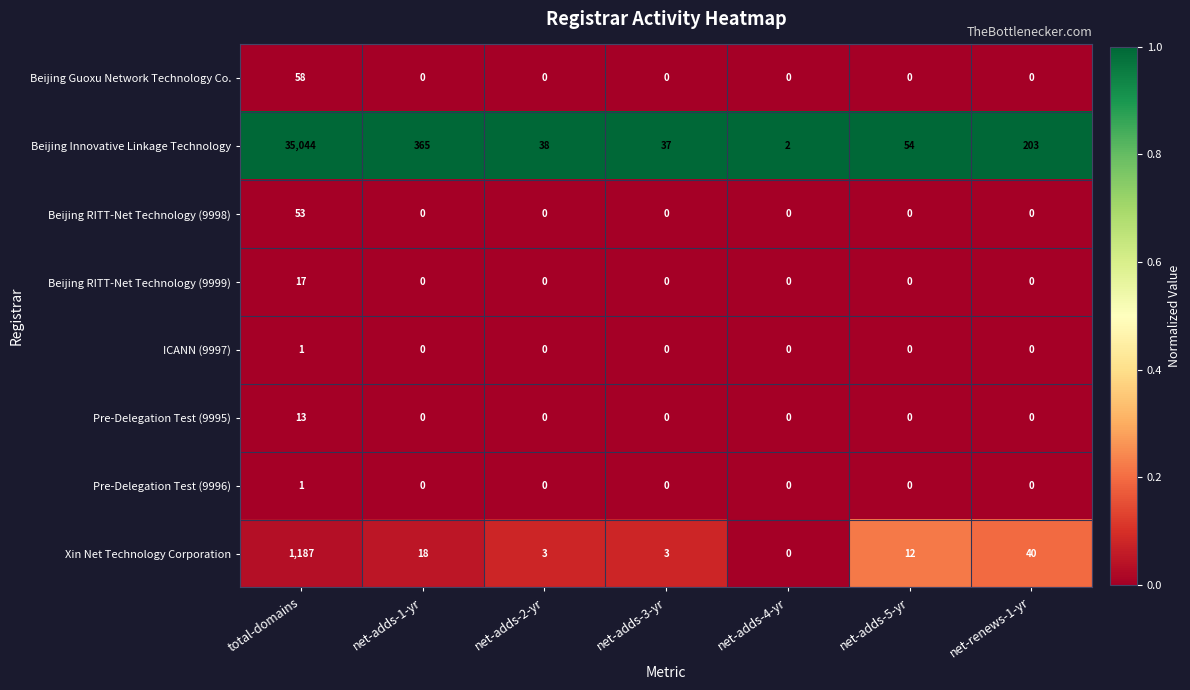

True or false: ICANN (9997) has a value of 0 at net-adds-4-yr.

True